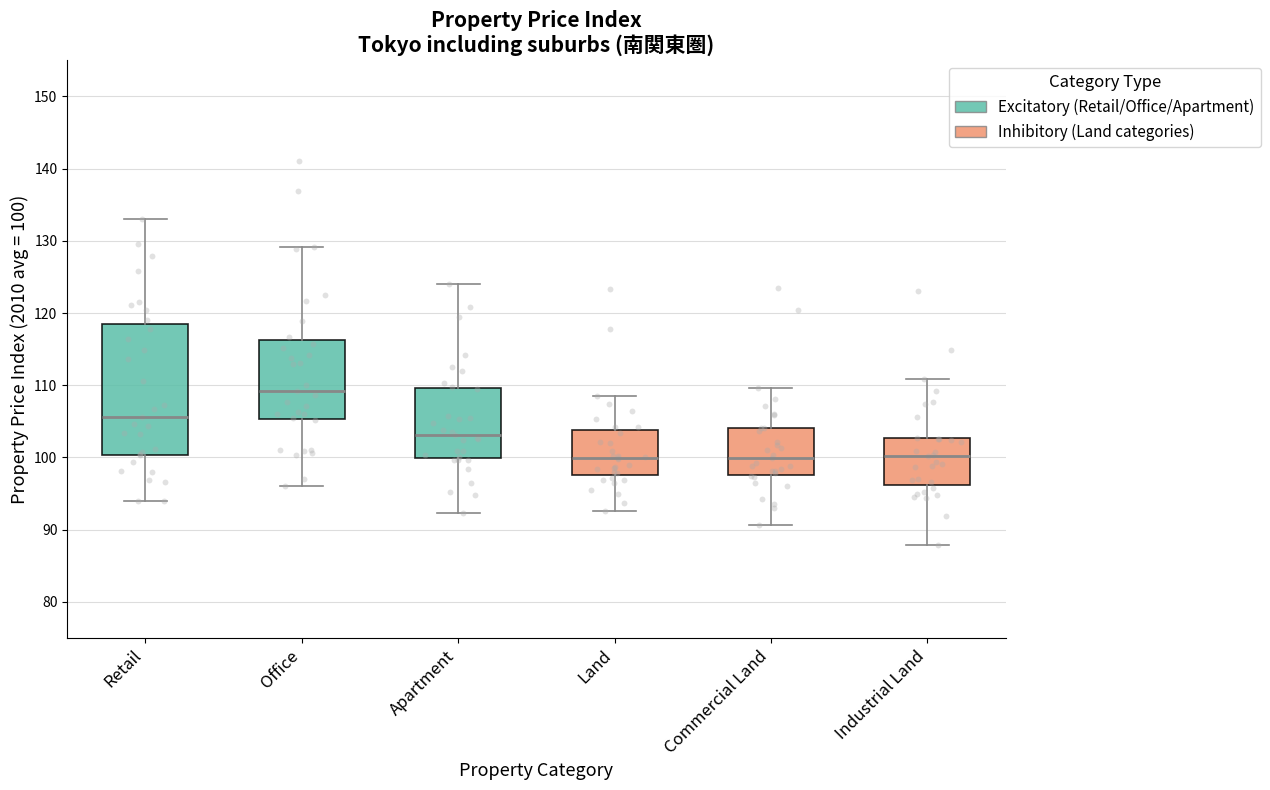

Reading left to right, read every box against the y-axis: the position of its median line, the range the box covers, and the ends of its whiskers. The values are not printed on the chart, so give them approximately, as read against the axis.

Retail: median 106, box 100 to 118, whiskers 94 to 133
Office: median 109, box 105 to 116, whiskers 96 to 129
Apartment: median 103, box 100 to 110, whiskers 92 to 124
Land: median 100, box 98 to 104, whiskers 93 to 108
Commercial Land: median 100, box 98 to 104, whiskers 91 to 110
Industrial Land: median 100, box 96 to 103, whiskers 88 to 111